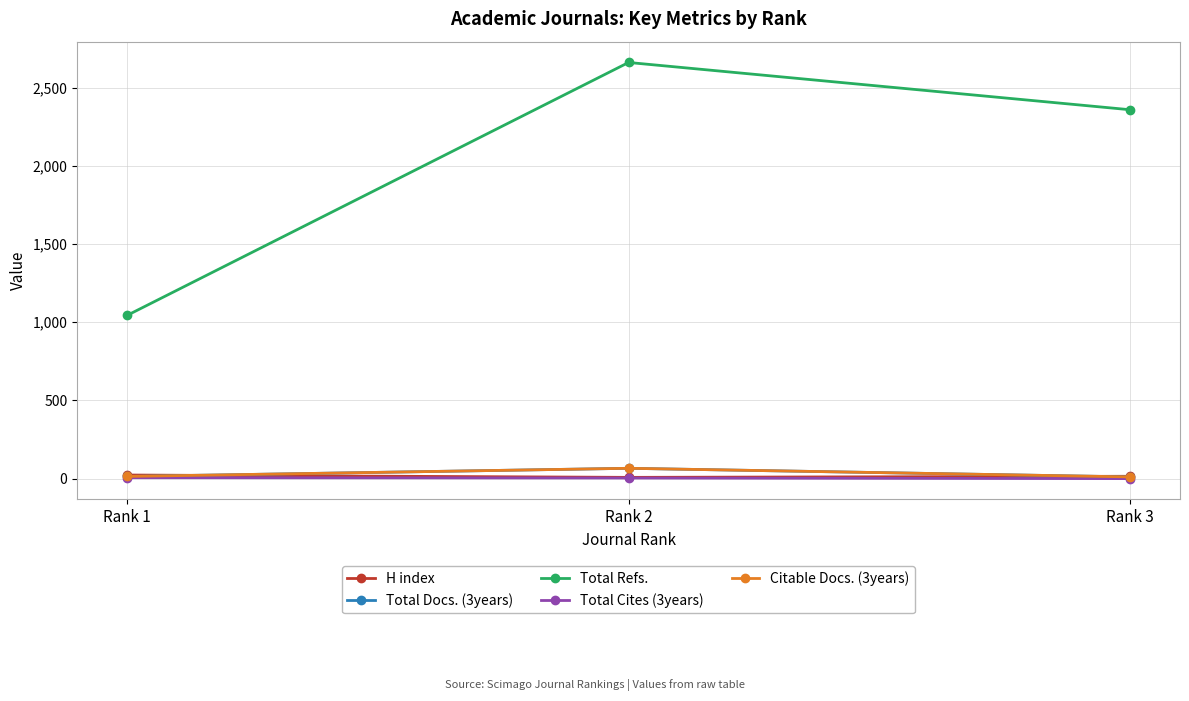

How many lines are shown in the chart?

5